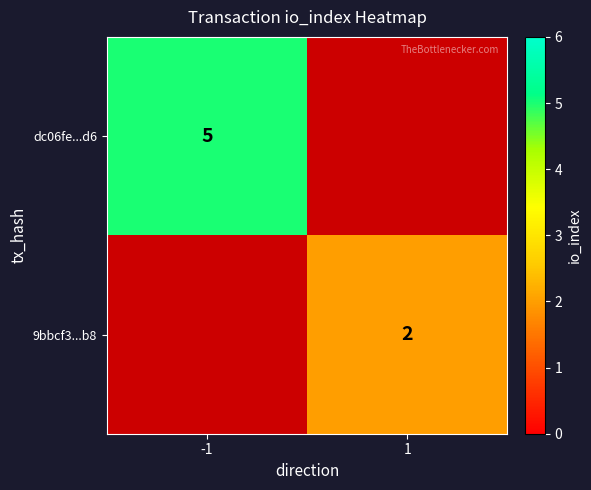

The dc06fe...d6 series shows 5 at -1. True or false?

True